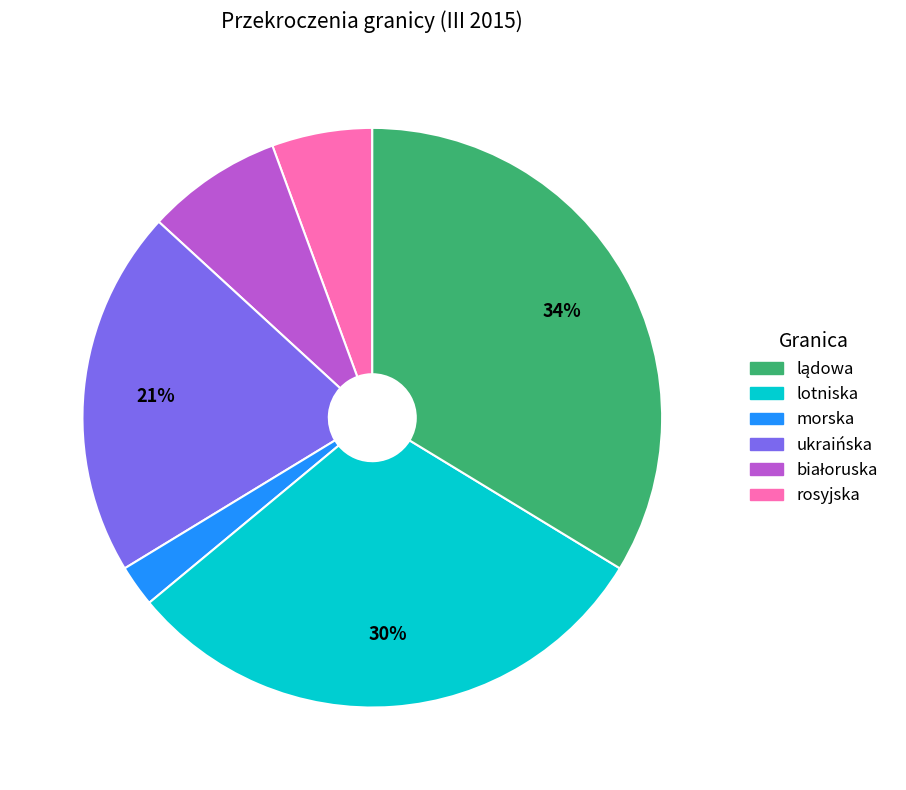

Does any single category account for the majority?

No